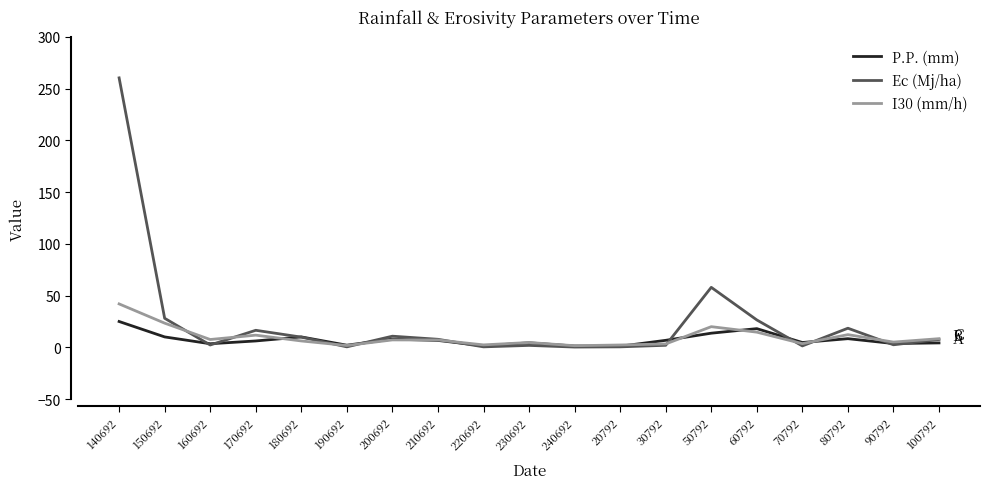

Where does the I30 (mm/h) series first go above 7?

140692